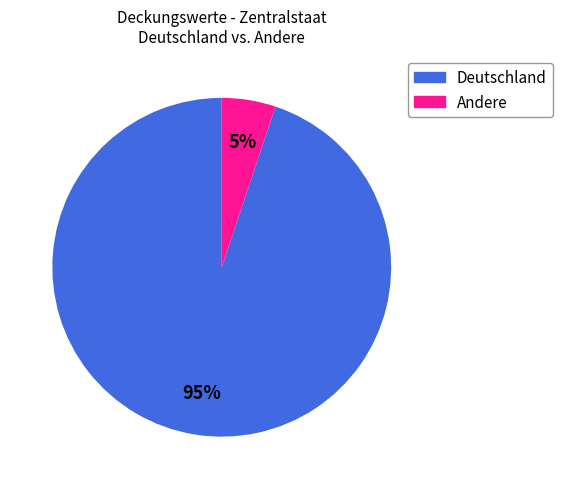

To the nearest percent, what is the average slice percentage?

50%